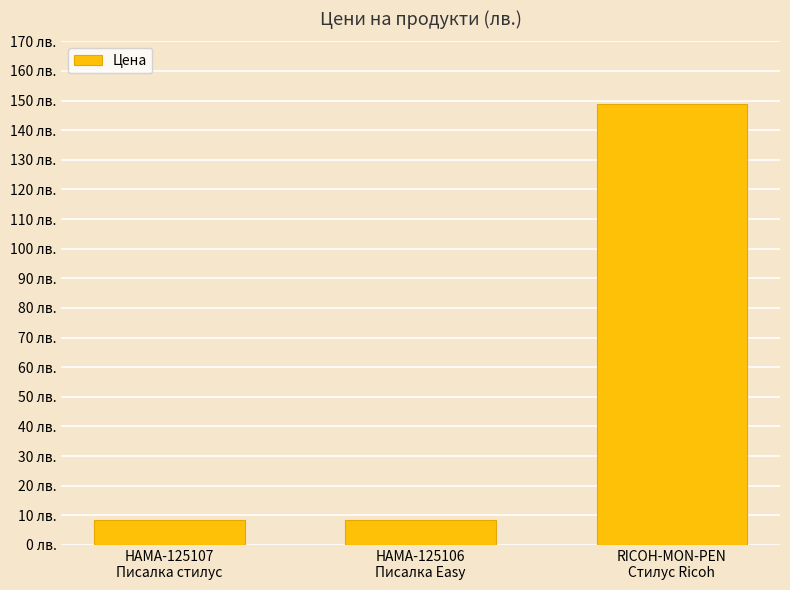

Between HAMA-125106
Писалка Easy and RICOH-MON-PEN
Стилус Ricoh, which is larger?

RICOH-MON-PEN
Стилус Ricoh